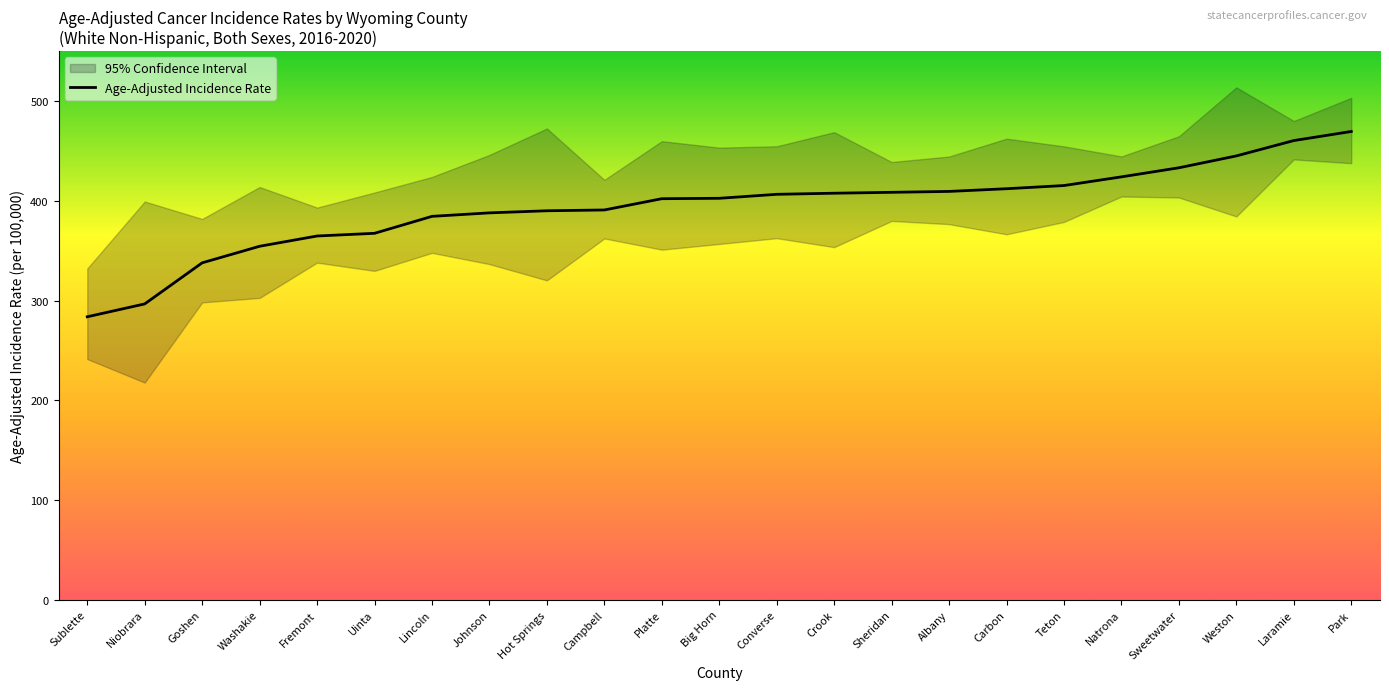

How many data points are above 402?

13